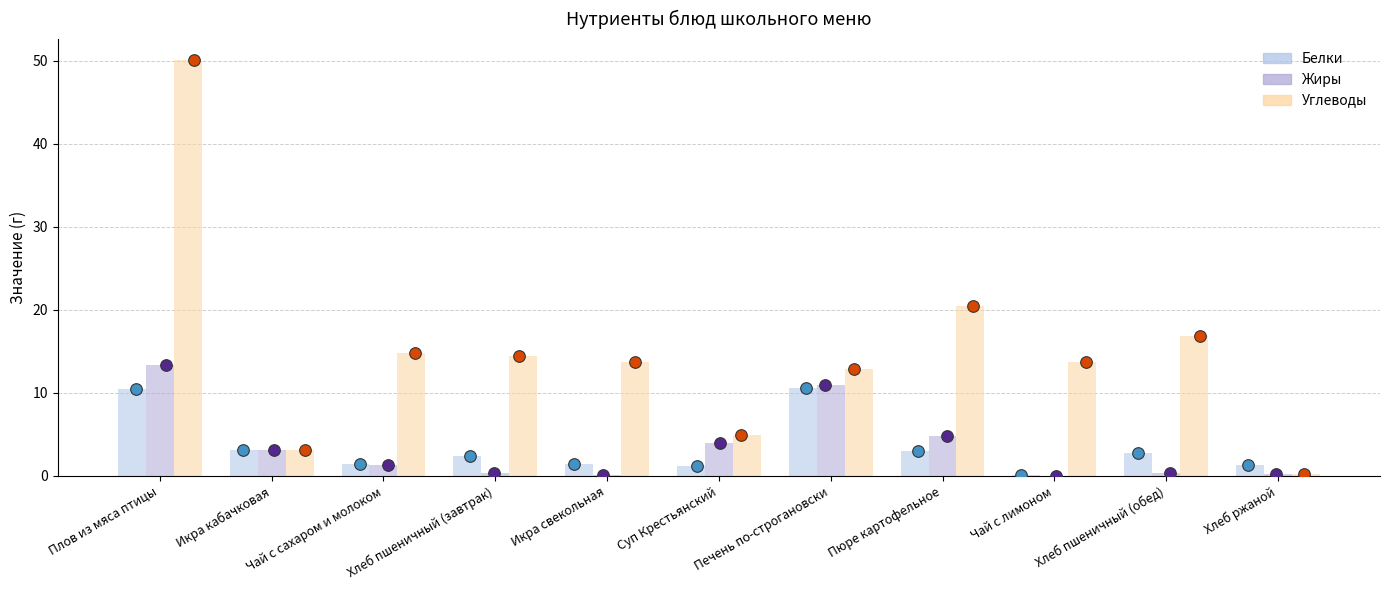

At how many categories does at least one series exceed 46?

1